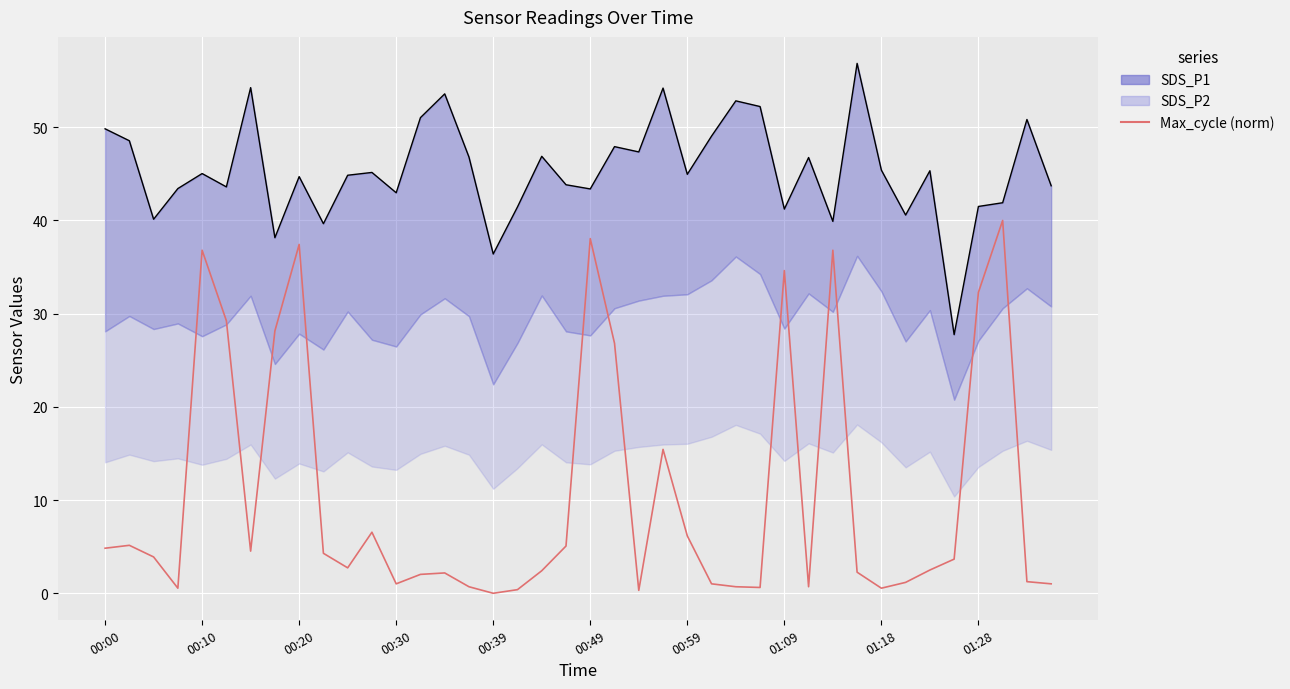

What is the change in value from 00:20 to 26?

-3.2